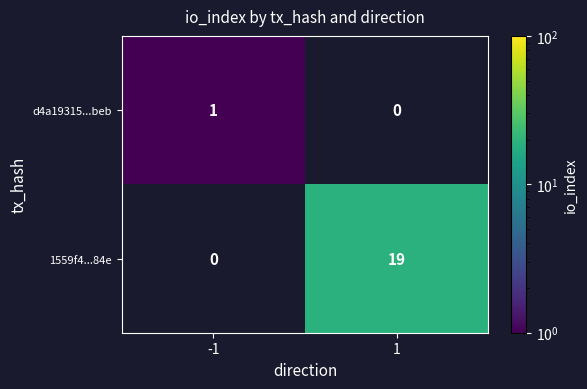

Which has a higher value, 1 or -1?

-1